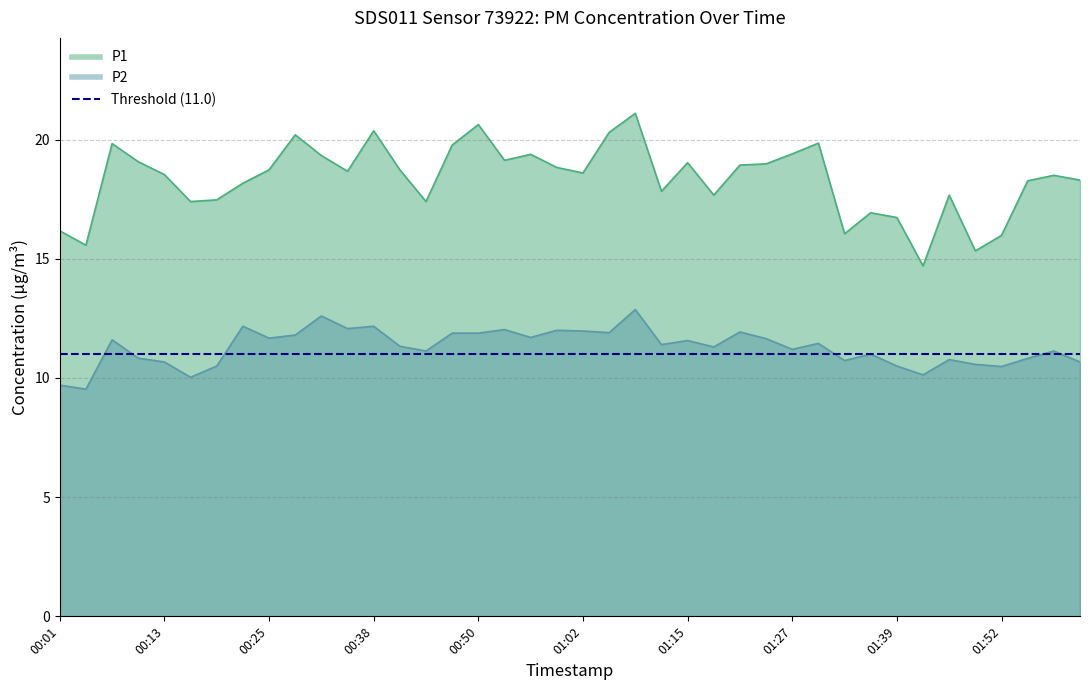

Rank the categories by P1 value from lowest to highest.

01:42, 01:48, 00:04, 01:52, 01:33, 00:01, 01:39, 01:36, 00:16, 00:44, 00:19, 01:18, 01:45, 01:11, 00:22, 01:55, 02:01, 01:58, 00:13, 01:02, 00:35, 00:25, 00:41, 00:59, 01:21, 01:24, 01:15, 00:10, 00:53, 00:32, 00:56, 01:27, 00:47, 00:07, 01:30, 00:28, 01:05, 00:38, 00:50, 01:08